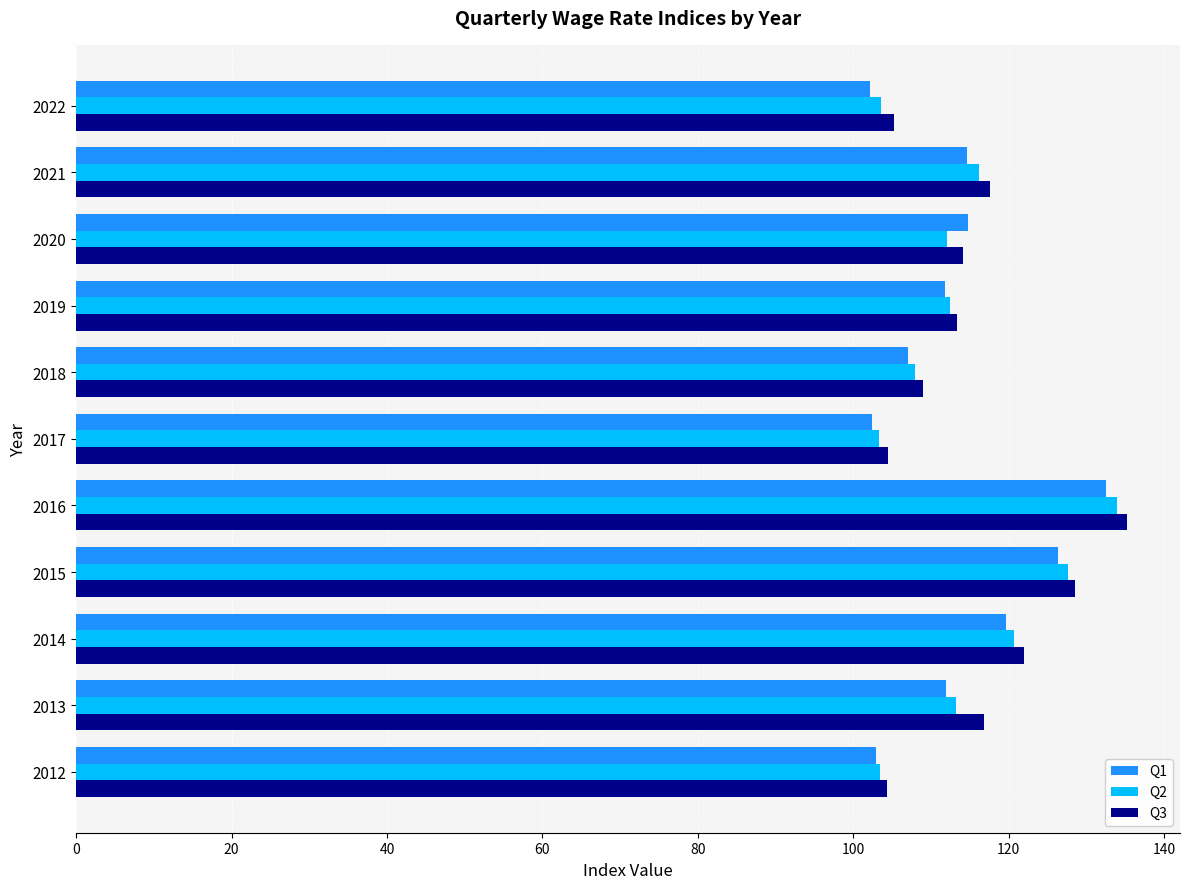

Which series has the largest total across all categories?

Q3